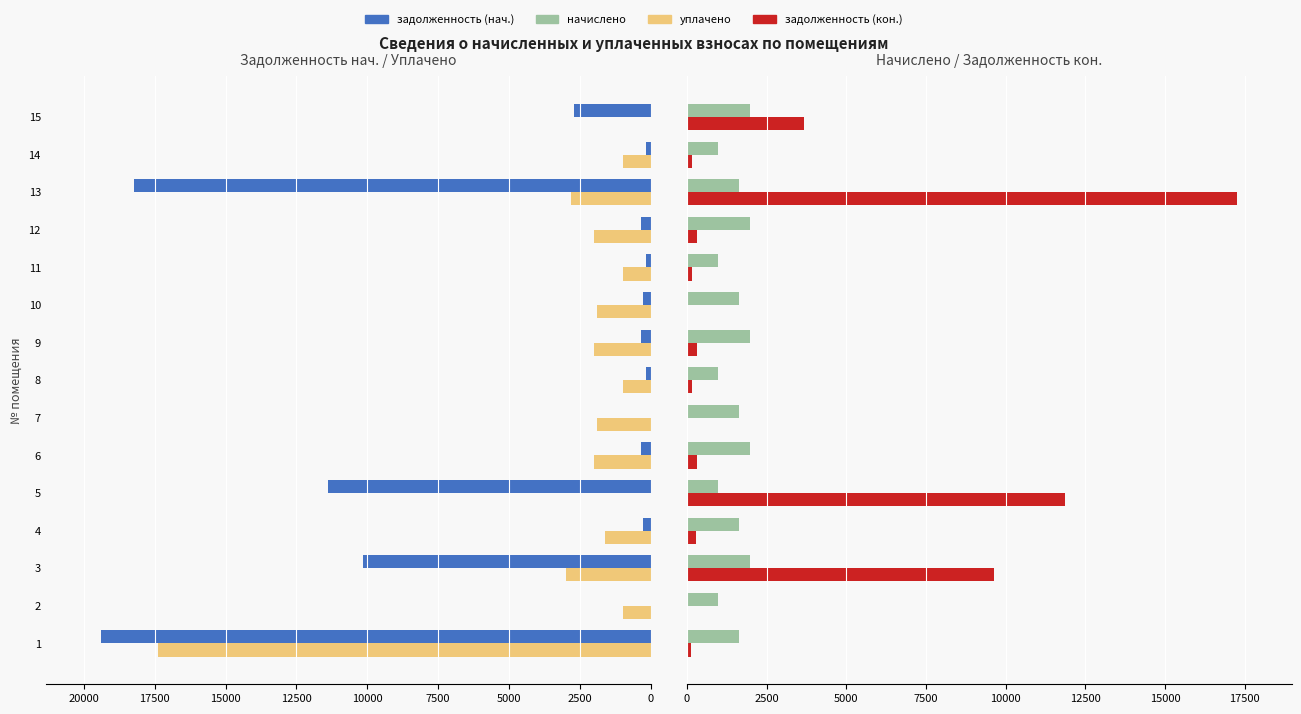

The задолженность (нач.) series shows 443.0 at 4. True or false?

False